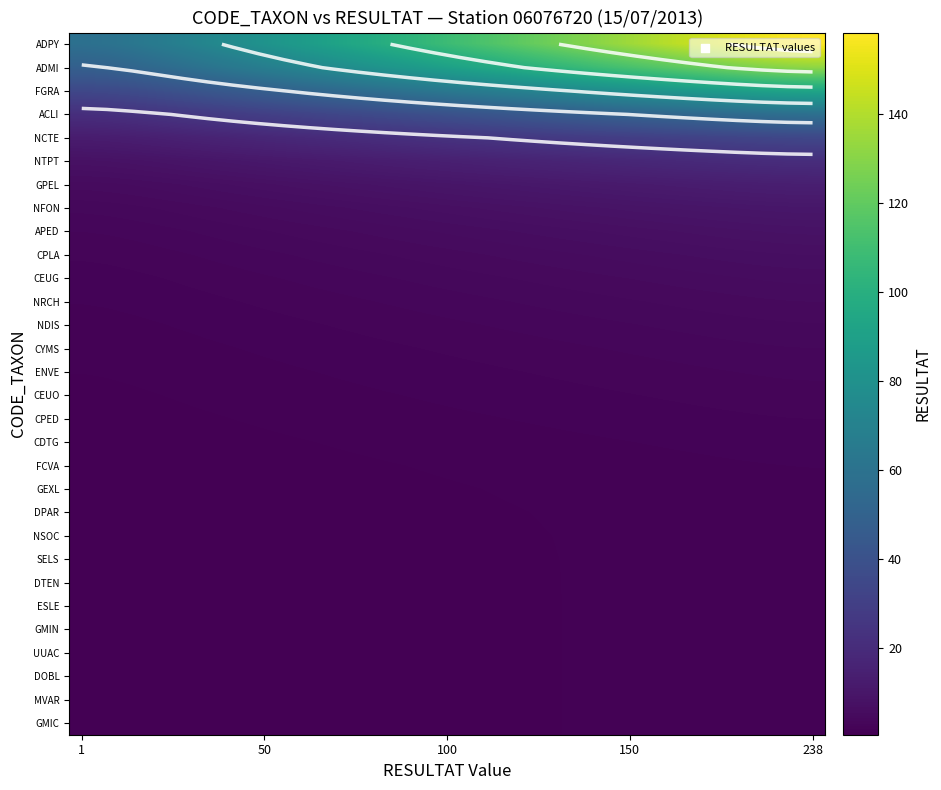

At which category does the chart reach its minimum across all series?

1